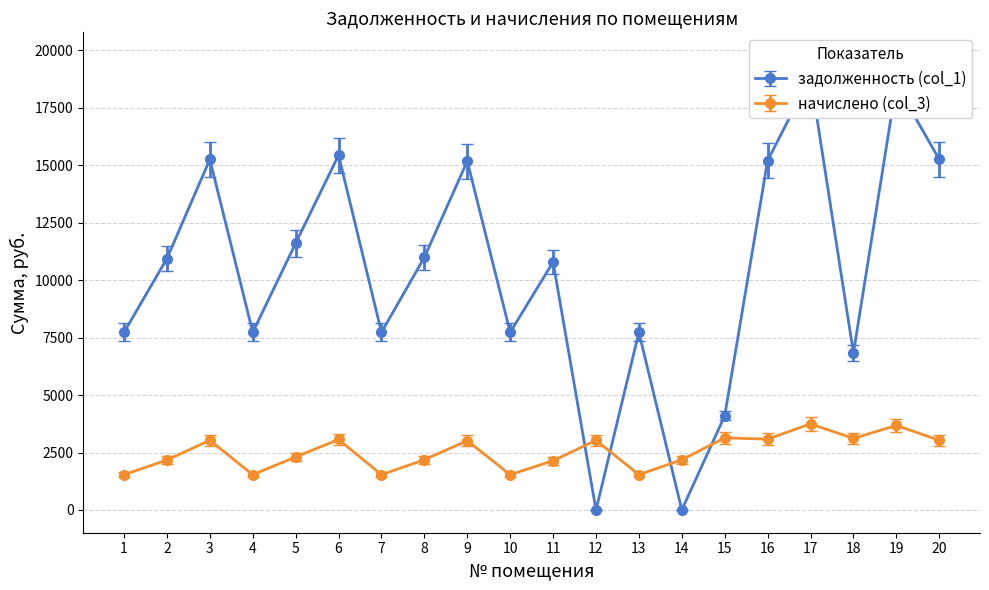

Which category has the lowest value across all series?

12